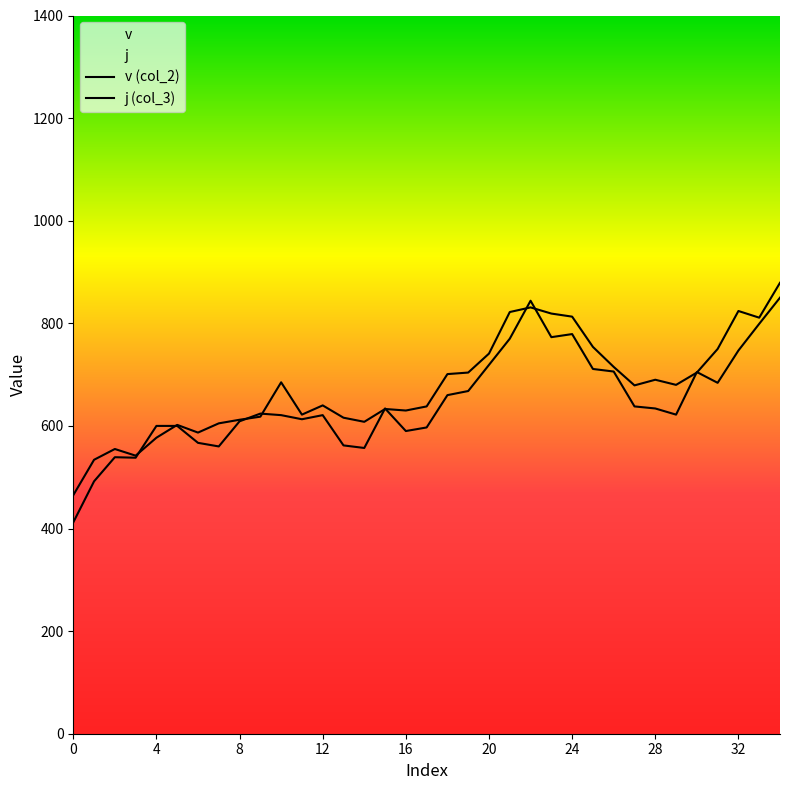

Is this an area chart (filled region under the line)?

No